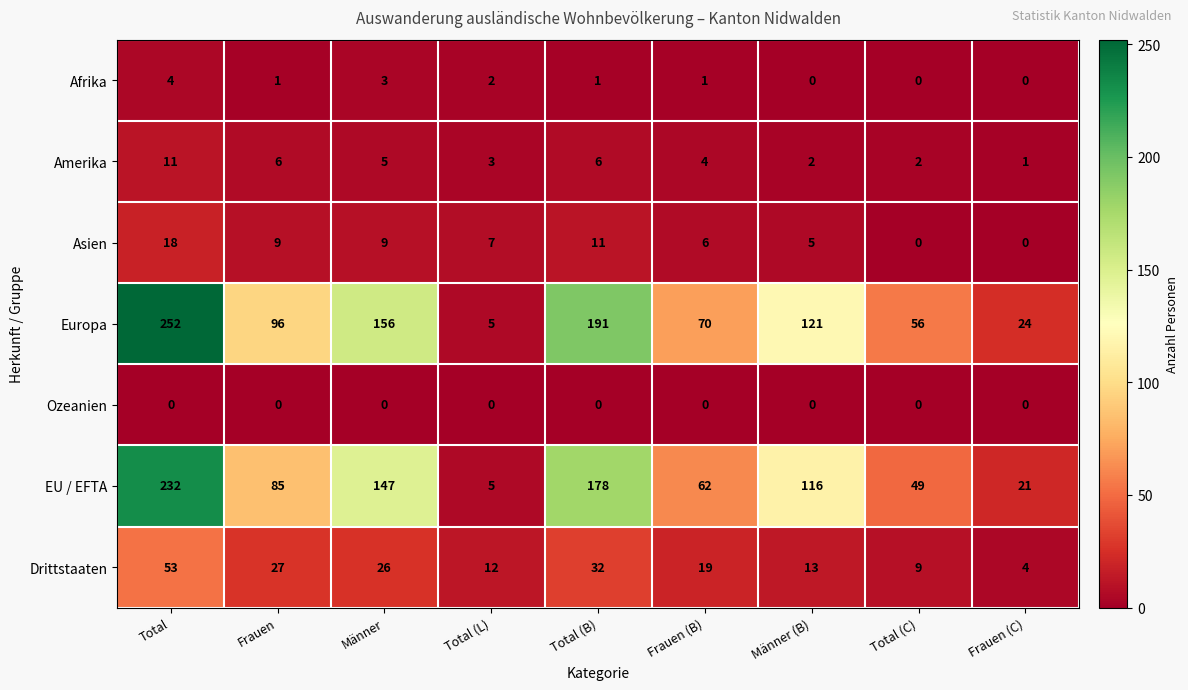

What is the difference between the maximum and second lowest values in the Drittstaaten series?

44